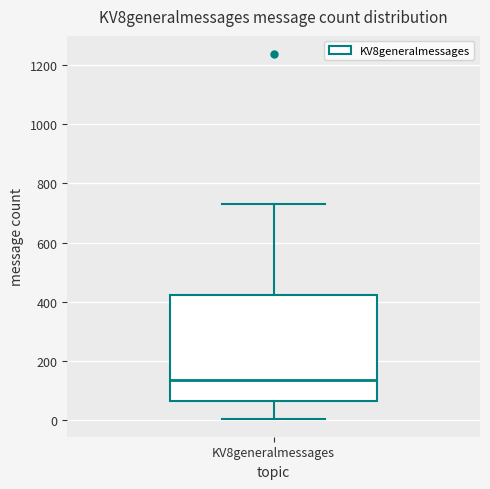

Read this box plot against the y-axis: the position of the median line, the range covered by the box, and the ends of both whiskers. The values are not printed on the chart, so give them approximately, as read against the axis.

median 140, box 60 to 420, whiskers 0 to 740